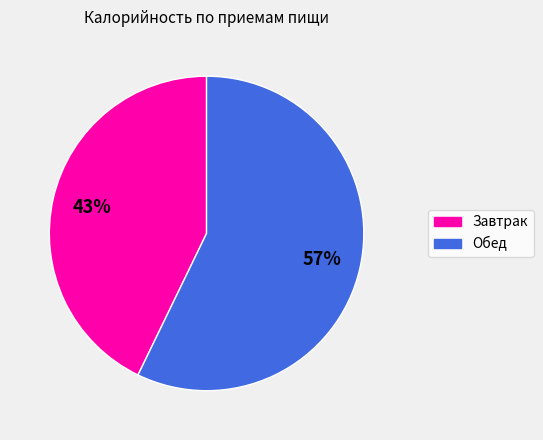

To the nearest percent, what is the difference between the largest and smallest slice percentages?

14%